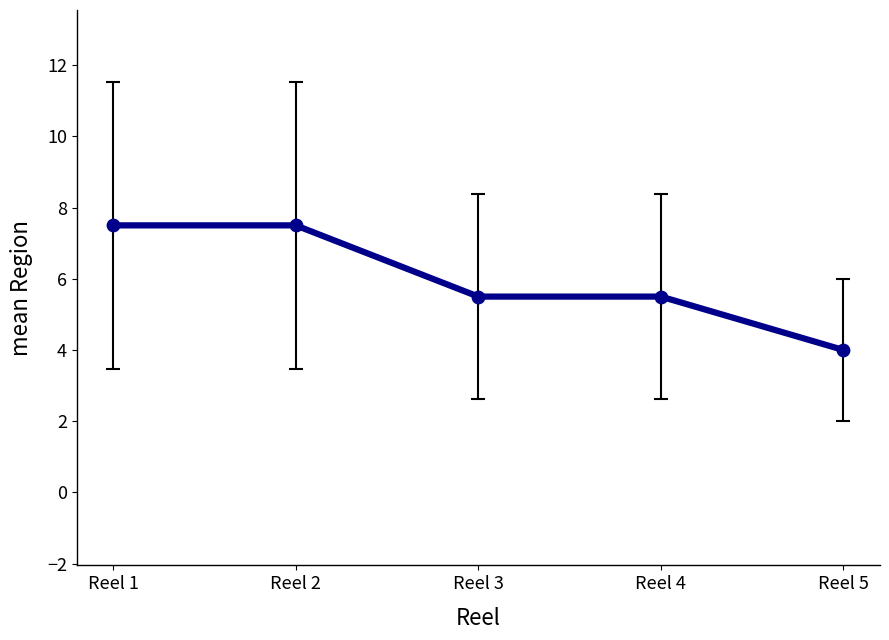

What is the ratio of the value at Reel 5 to the value at Reel 3?

0.7